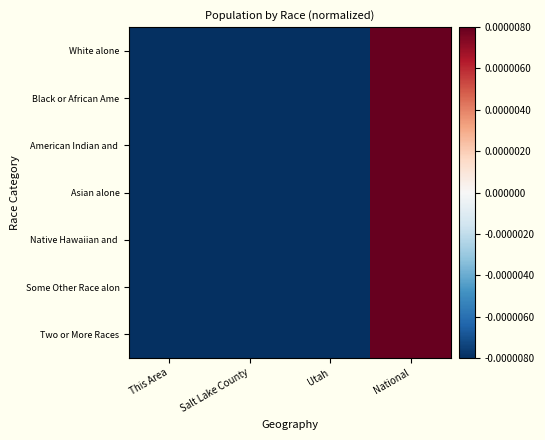

List the series in order of their peak value, lowest first.

Native Hawaiian and, White alone, American Indian and, Some Other Race alon, Two or More Races, Asian alone, Black or African Ame